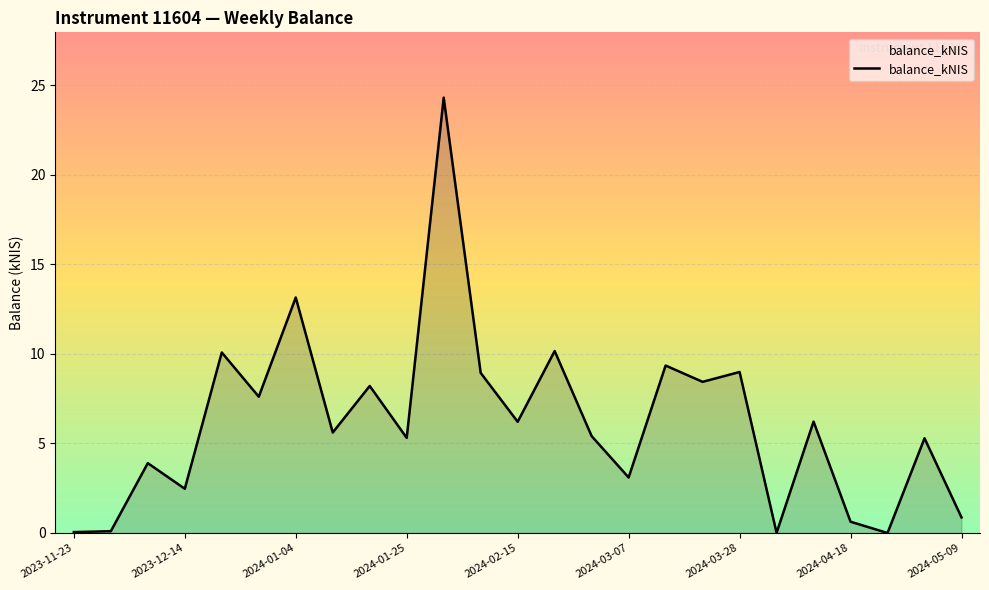

Does the chart have visible grid lines?

Yes